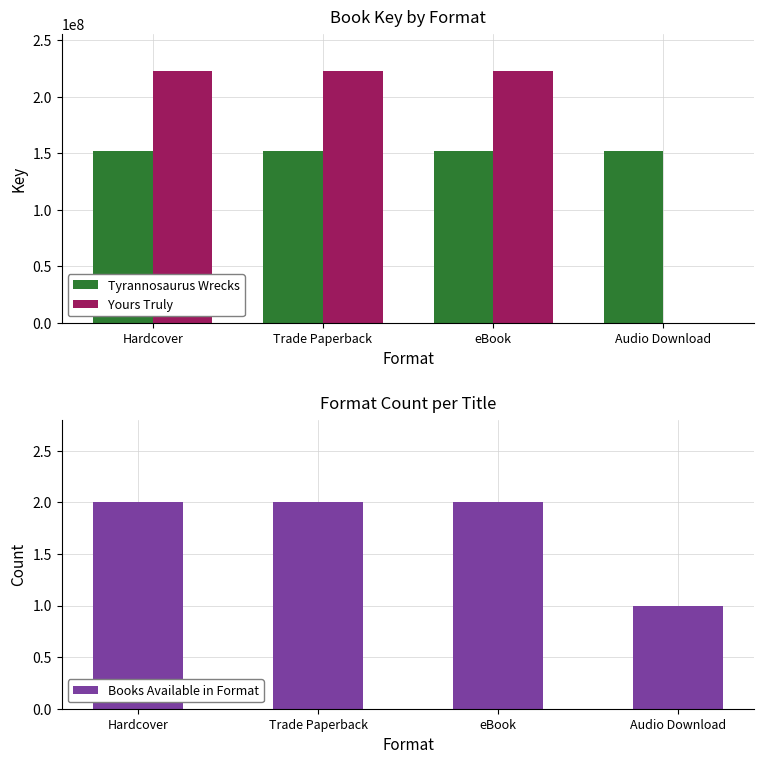

Which series changed the most between Trade Paperback and eBook?

Tyrannosaurus Wrecks